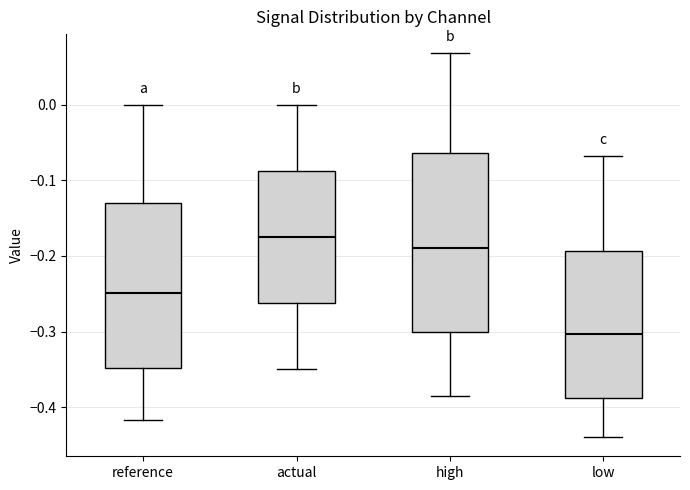

Where does the median line of the box for reference sit on the y-axis? The values are not printed on the chart, so give them approximately, as read against the axis.

-0.25